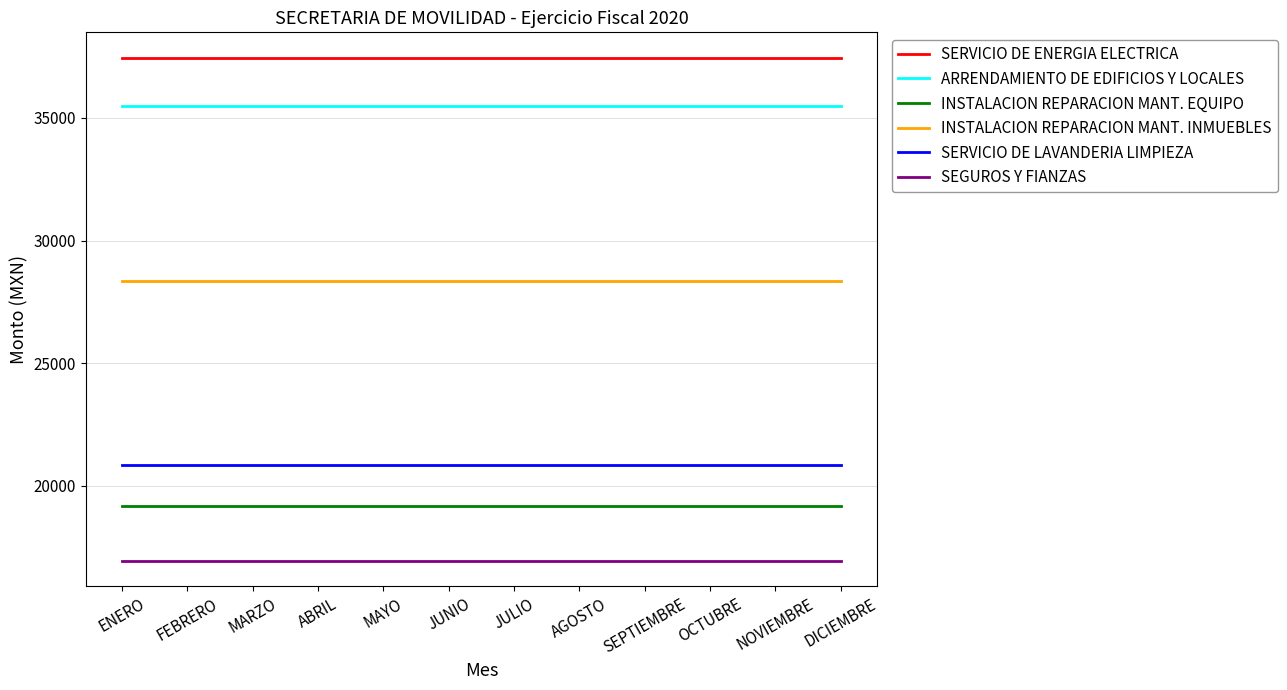

True or false: ARRENDAMIENTO DE EDIFICIOS Y LOCALES and SERVICIO DE ENERGIA ELECTRICA cross at least once.

False